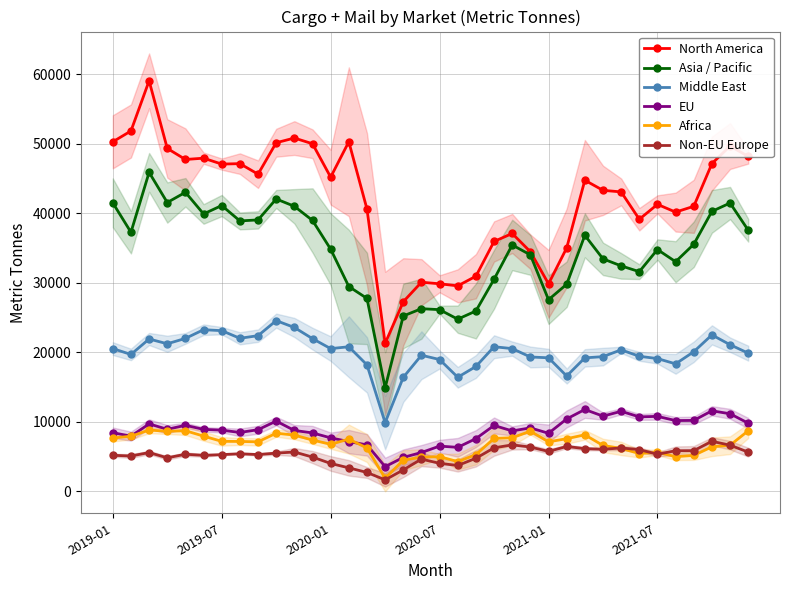

Which series changed the most between 25 and 31?

North America